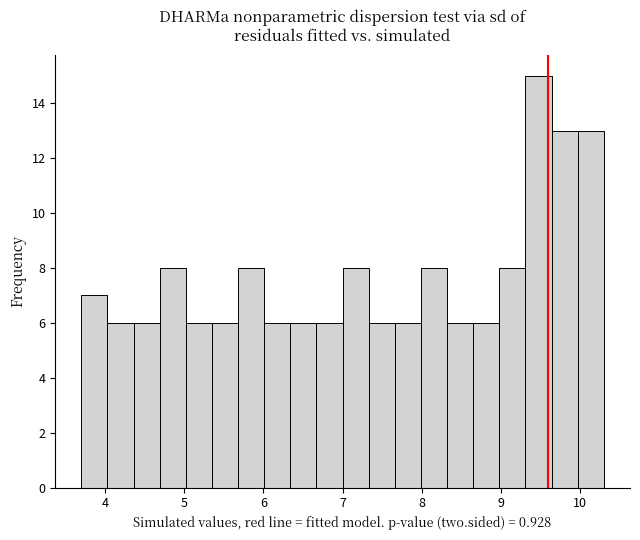

Around what value on the x-axis is the tallest bar? Give the approximate position of its centre, as read against the axis.

9.5